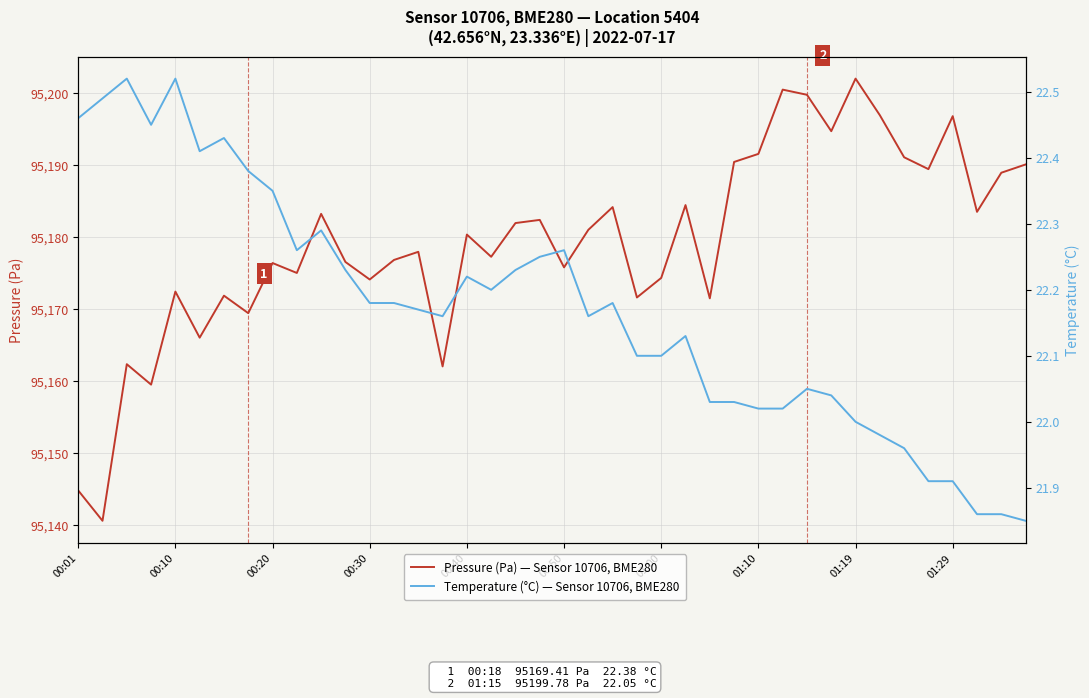

What is the smallest value displayed?

21.9